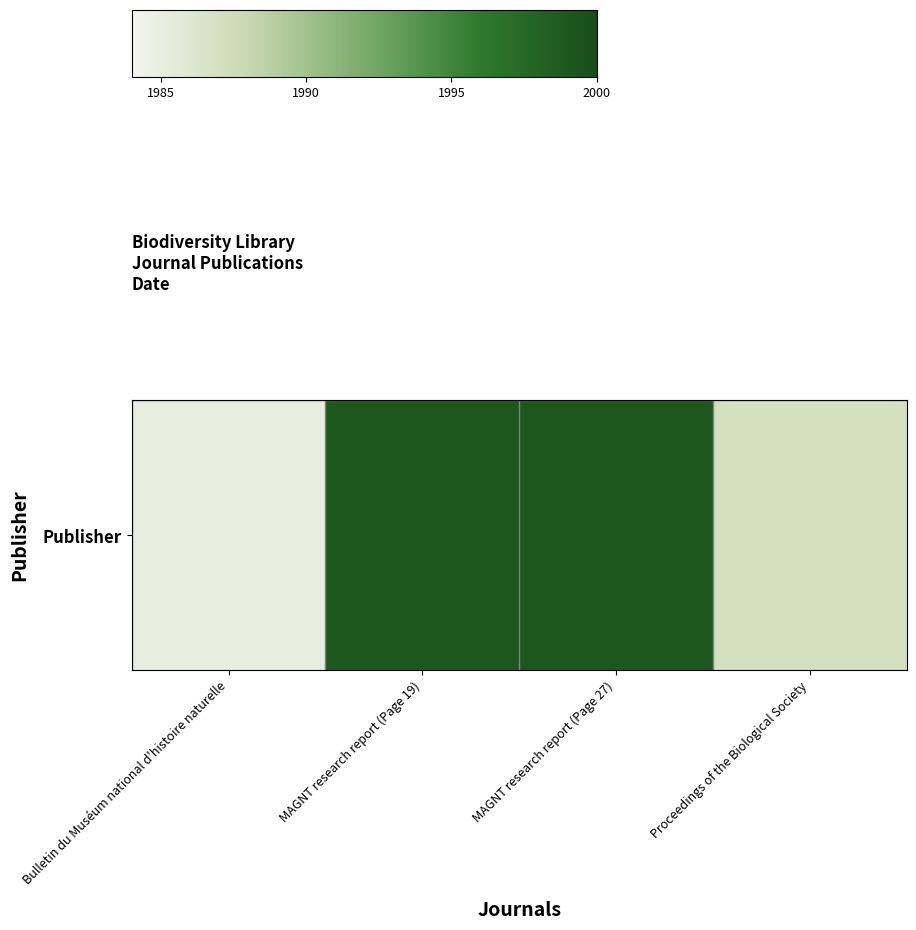

True or false: the data shows 592 at Proceedings of the Biological Society.

False